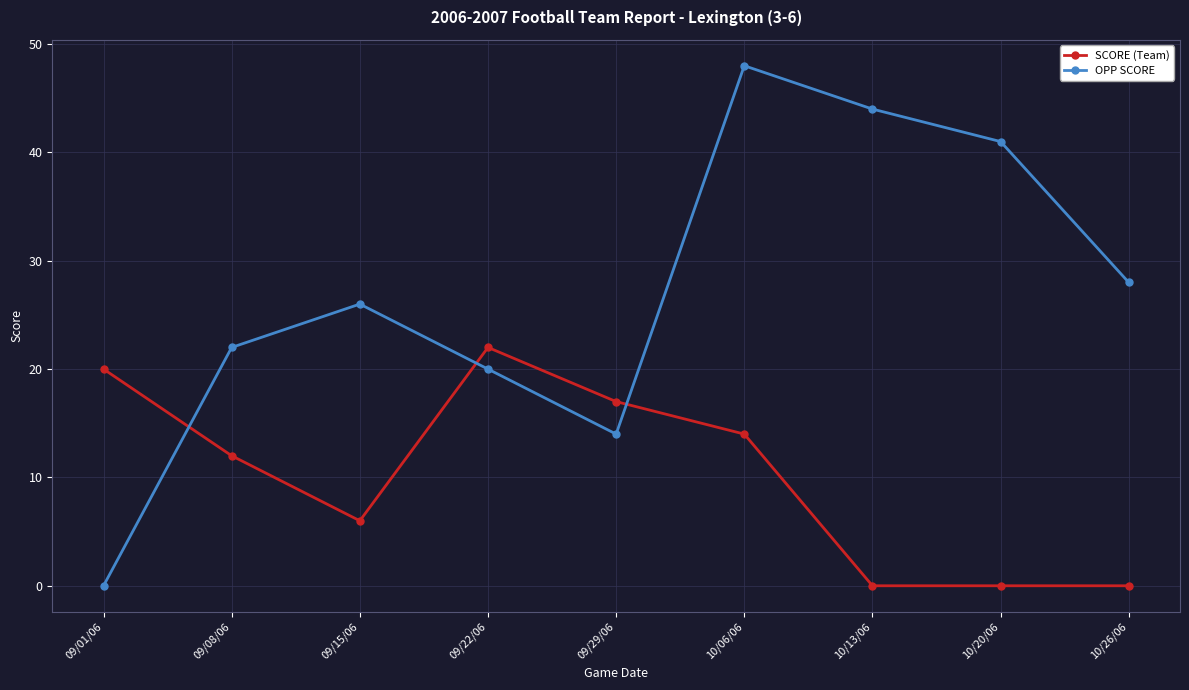

At which category does OPP SCORE reach its first local valley?

09/29/06